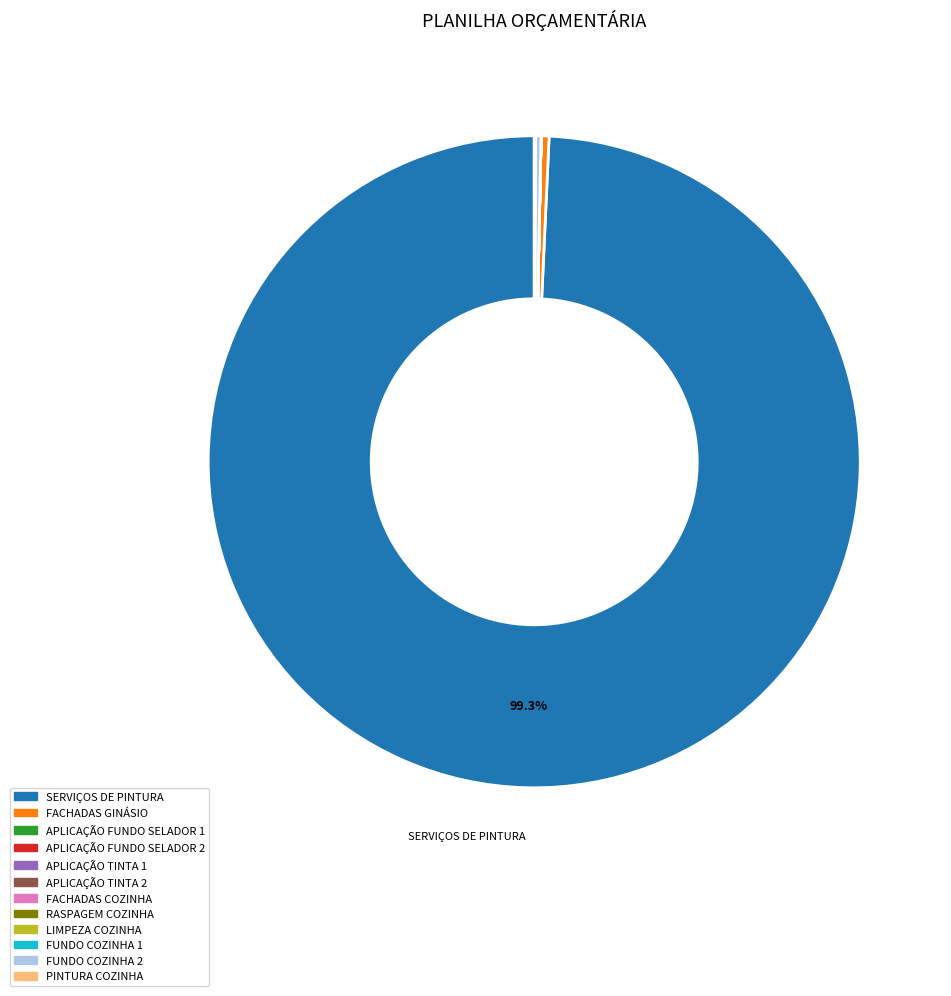

Is there any slice that represents more than half of the pie?

Yes